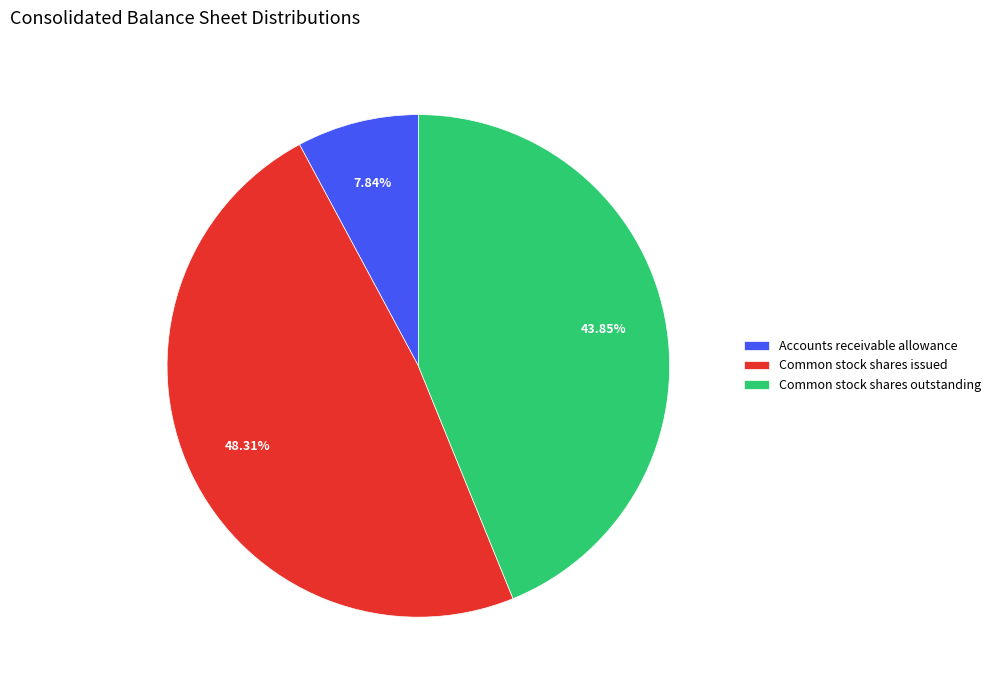

Is there a majority slice in this chart?

No